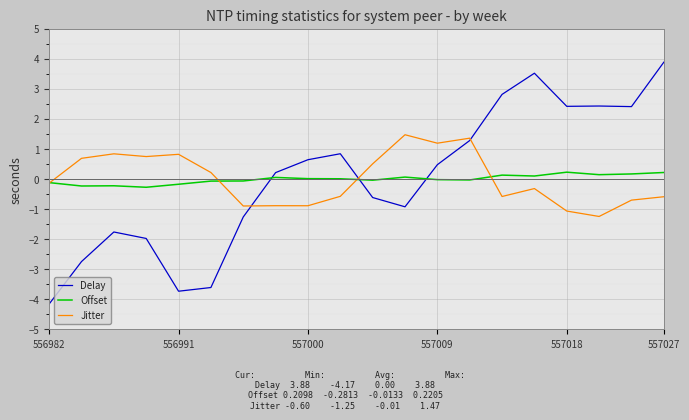

How many values in Delay are above zero?

11